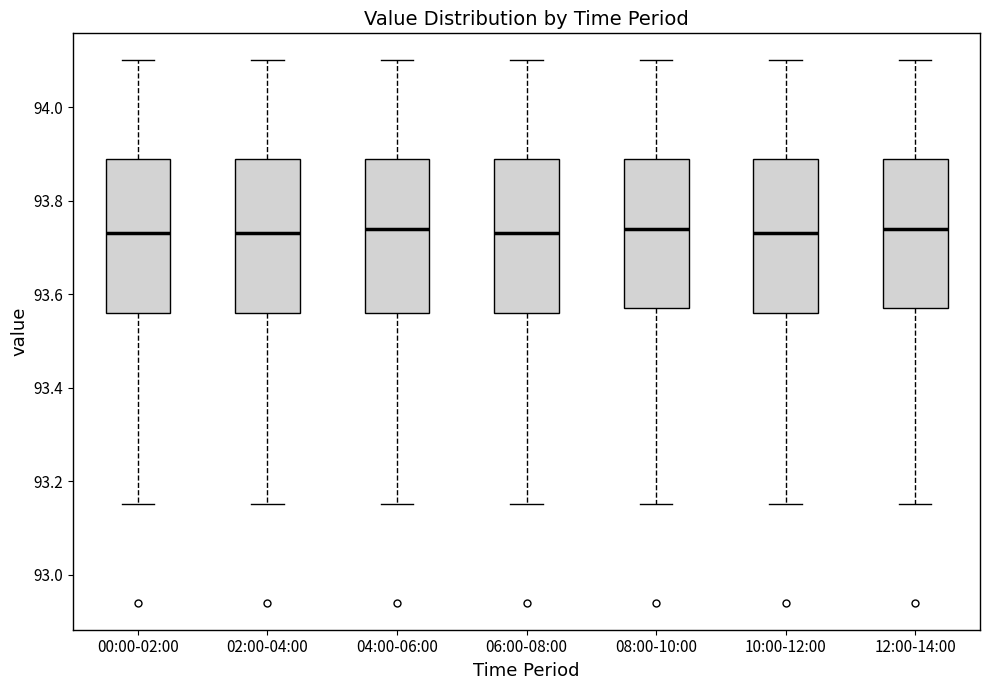

Where is the lower edge of the box for 04:00-06:00 on the y-axis? The values are not printed on the chart, so give them approximately, as read against the axis.

93.56